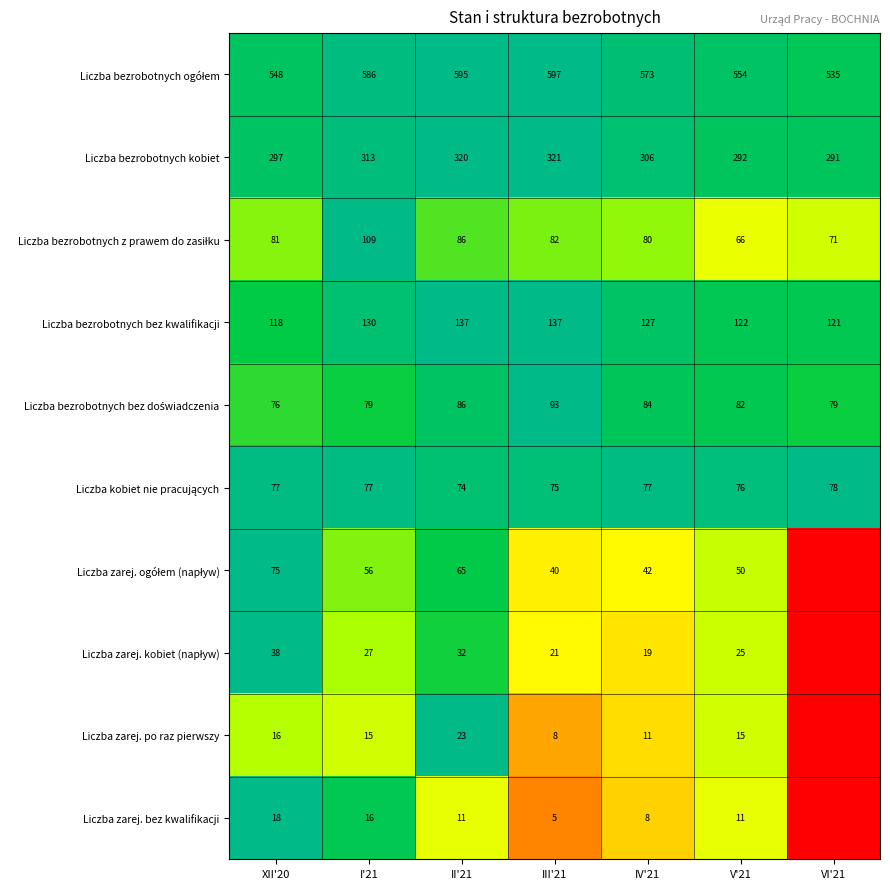

What is the sum of the Liczba zarej. bez kwalifikacji values at V'21 and I'21?

27